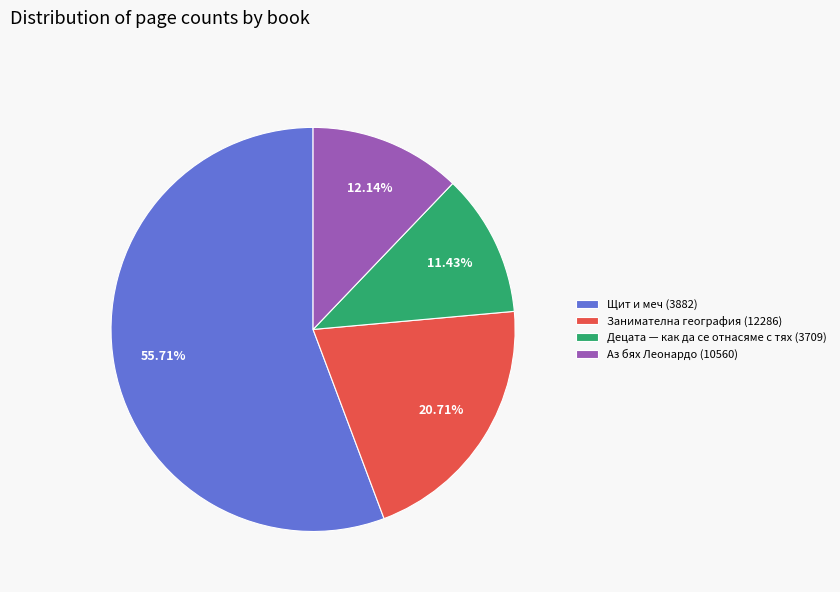

To the nearest percent, what is the average slice percentage?

25%